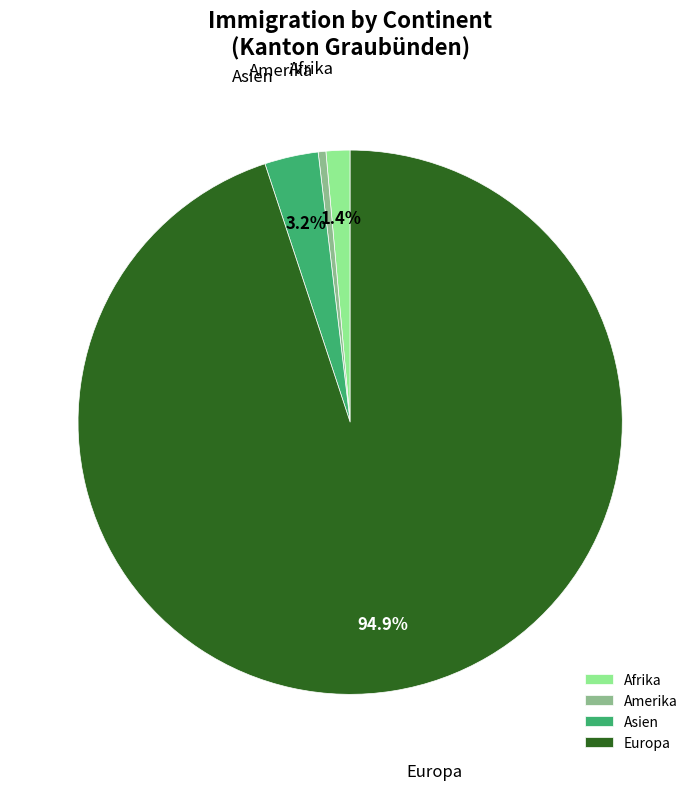

What is the largest slice in the pie chart?

Europa